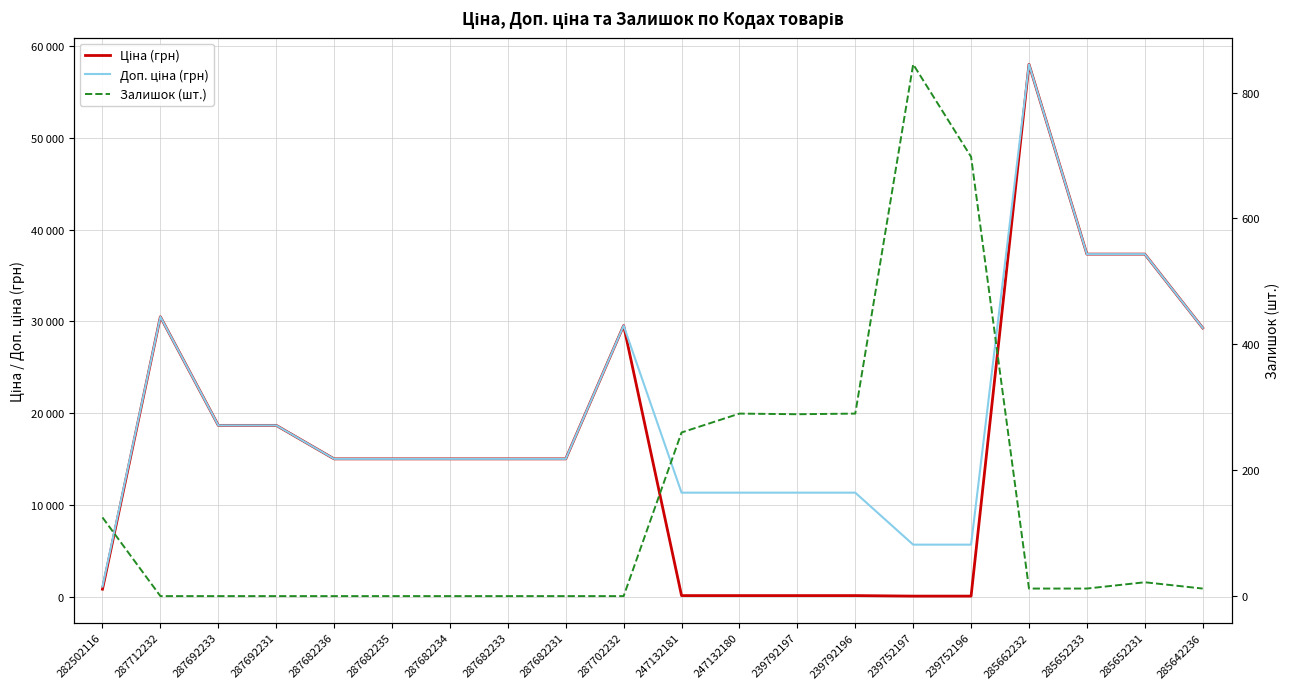

The Доп. ціна (грн) series shows 58037.0 at 285662232. True or false?

True